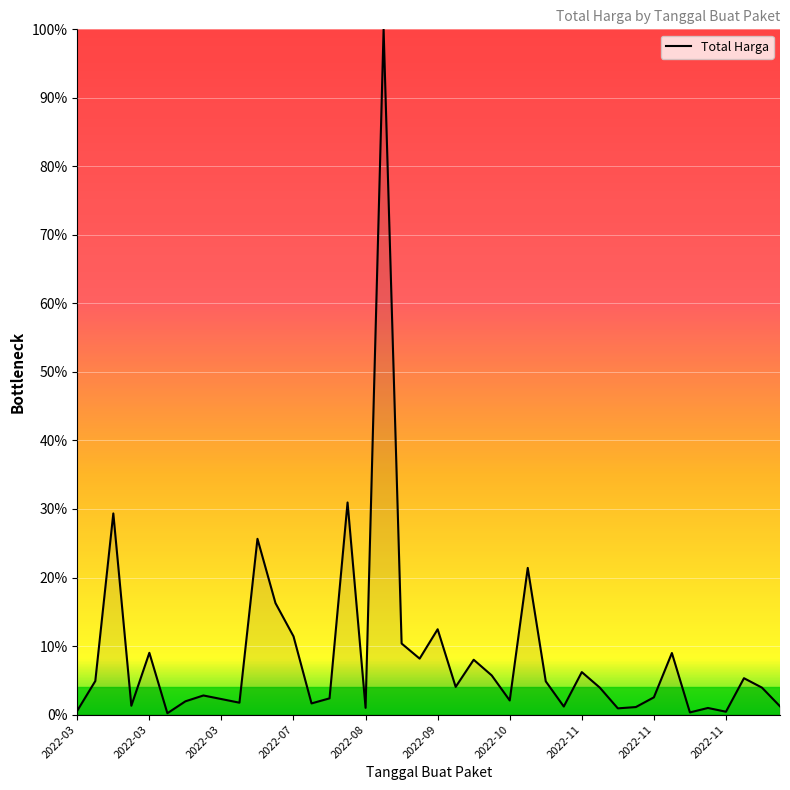

What is the difference between the maximum and minimum values?

99.8